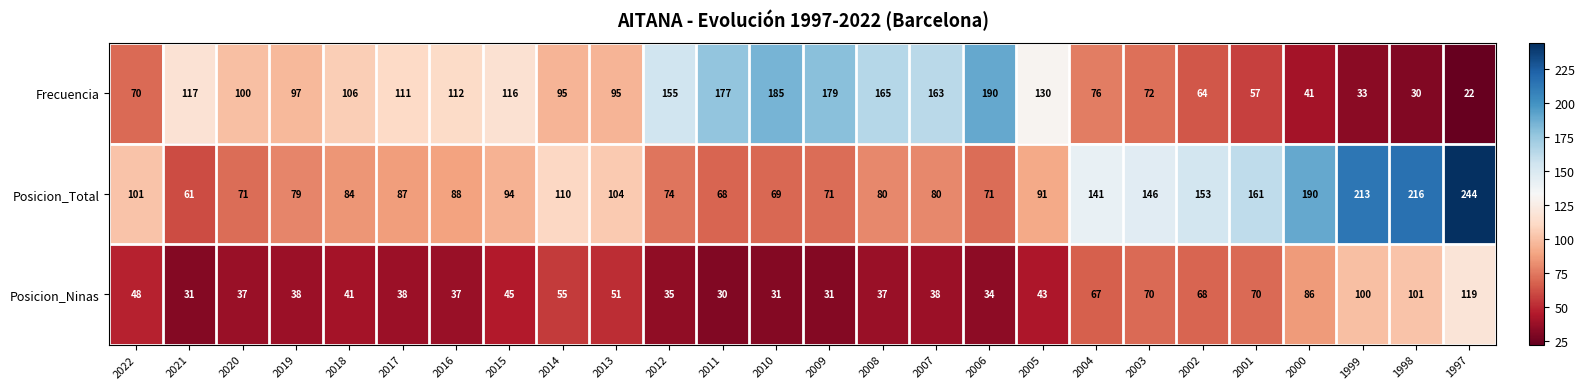

At how many categories does at least one series exceed 134?

15